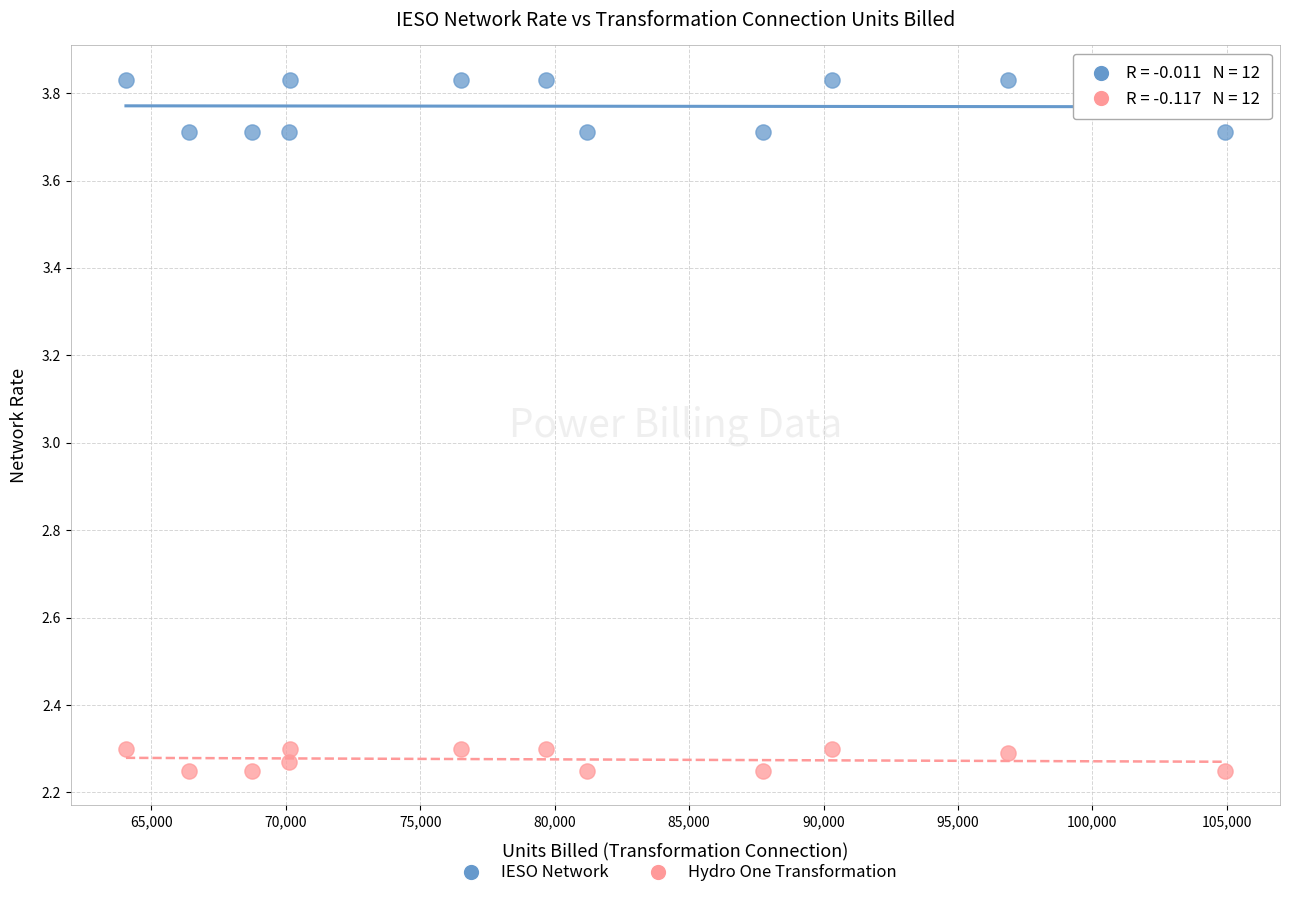

Which series contains the lowest Y value?

Hydro One Transformation